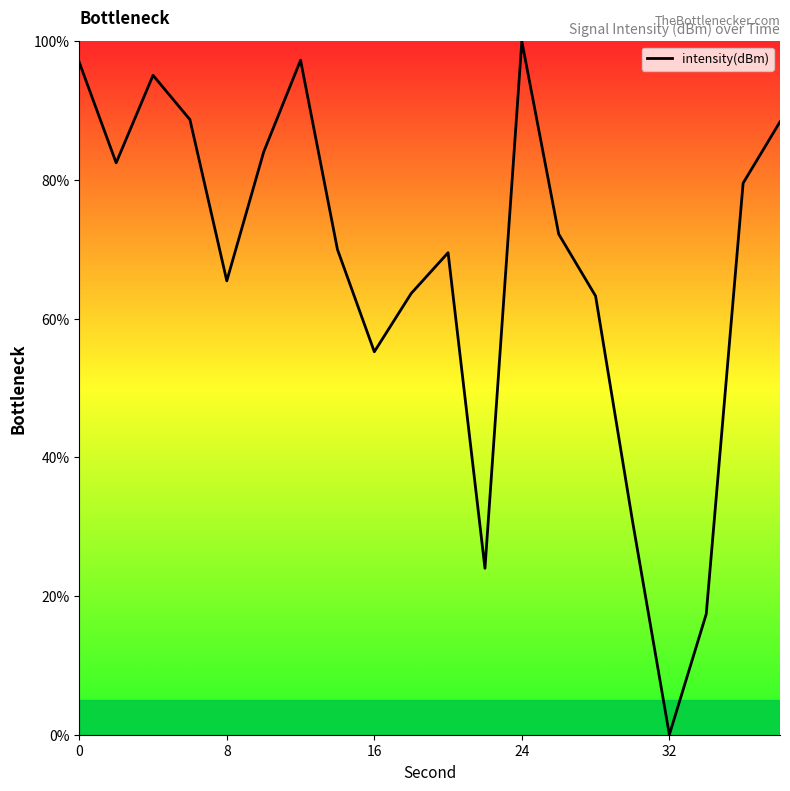

What is the greatest value displayed?

100.0